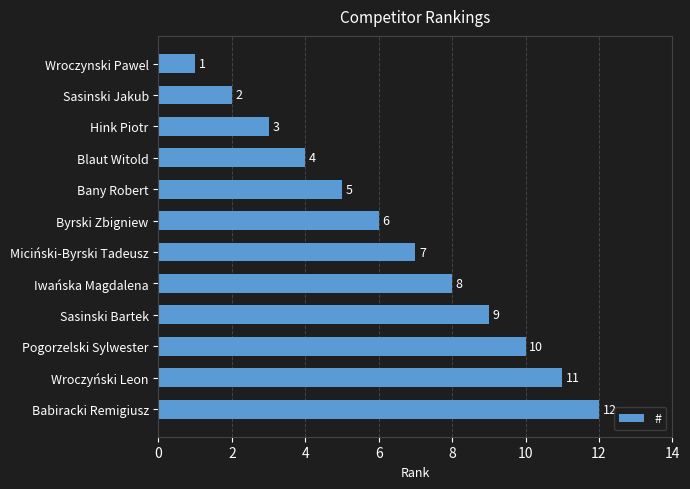

How many bars are there in total?

12